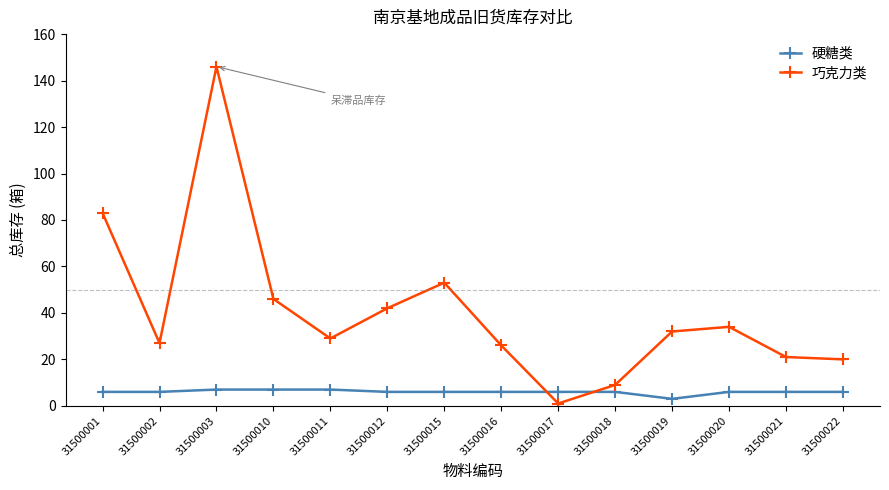

Reading left to right, extract all data points from this chart.

硬糖类: 6	6	7	7	7	6	6	6	6	6	3	6	6	6
巧克力类: 83	27	146	46	29	42	53	26	1	9	32	34	21	20